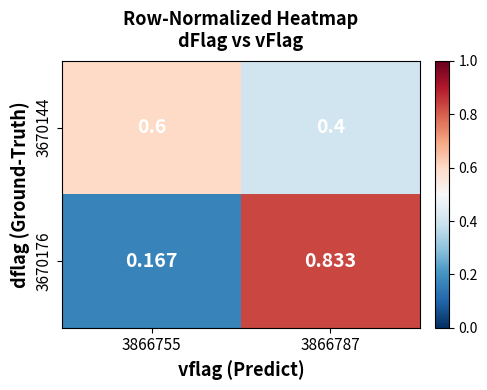

At how many categories does at least one series exceed 0?

2